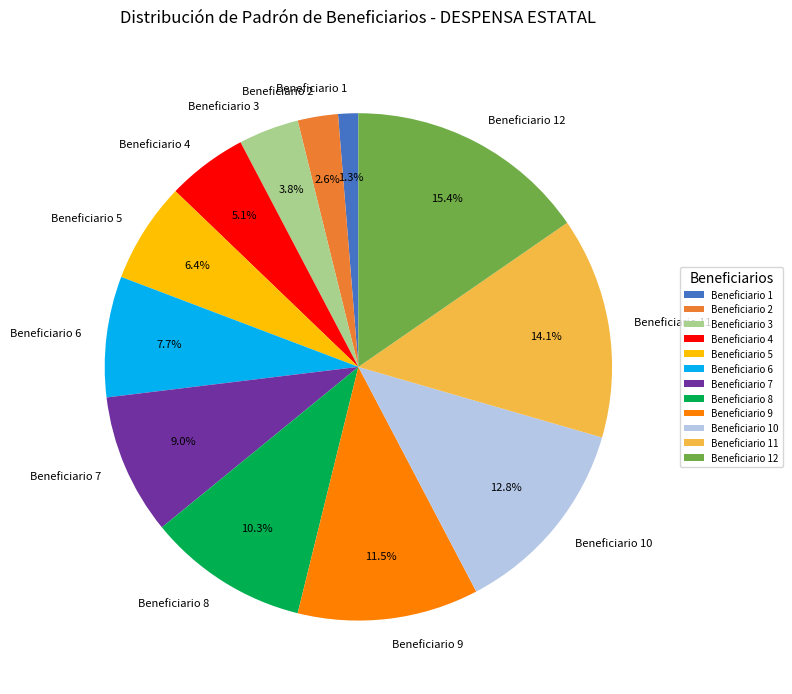

To the nearest percent, what is the difference between the Beneficiario 3 and Beneficiario 12 slice percentages?

12%